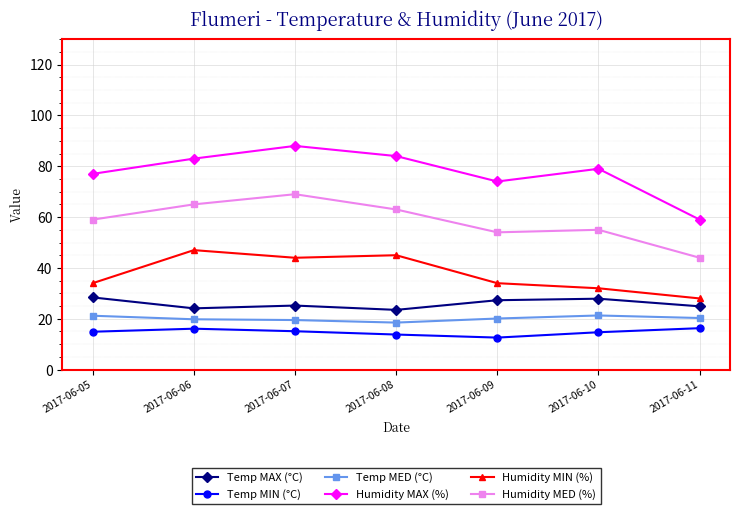

What is the difference between the highest and lowest values at 2017-06-07?

72.9